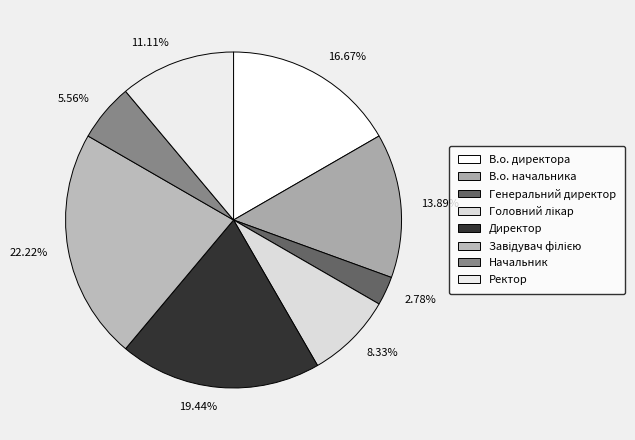

Combined, do Головний лікар and Начальник account for over 50%?

No